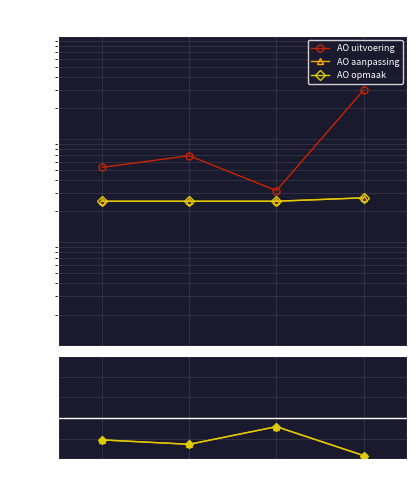

Reading left to right, transcribe all the data shown in this chart.

AO uitvoering: 2023=5323.0	2022=6902.0	2021=3167.0	2020=29768.0
AO aanpassing: 2023=0.5	2022=0.4	2021=0.8	2020=0.1
AO opmaak: 2023=0.5	2022=0.4	2021=0.8	2020=0.1